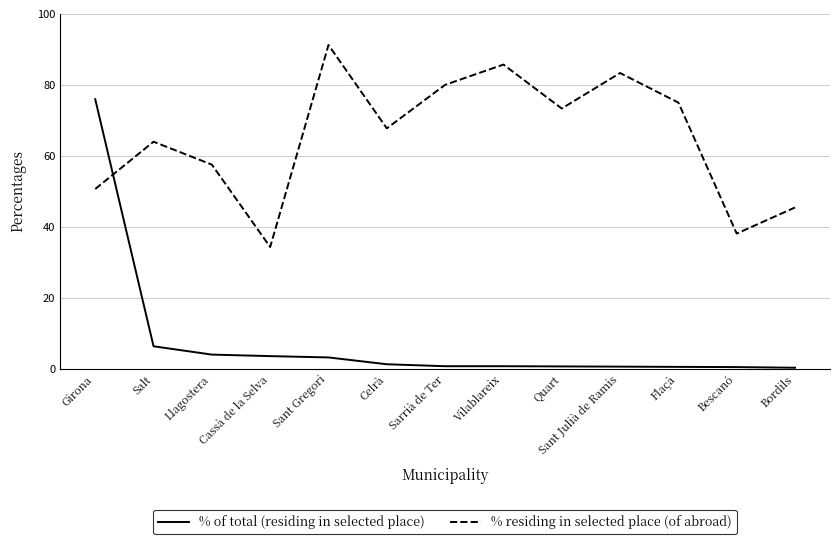

How many times do % of total (residing in selected place) and % residing in selected place (of abroad) cross each other?

1